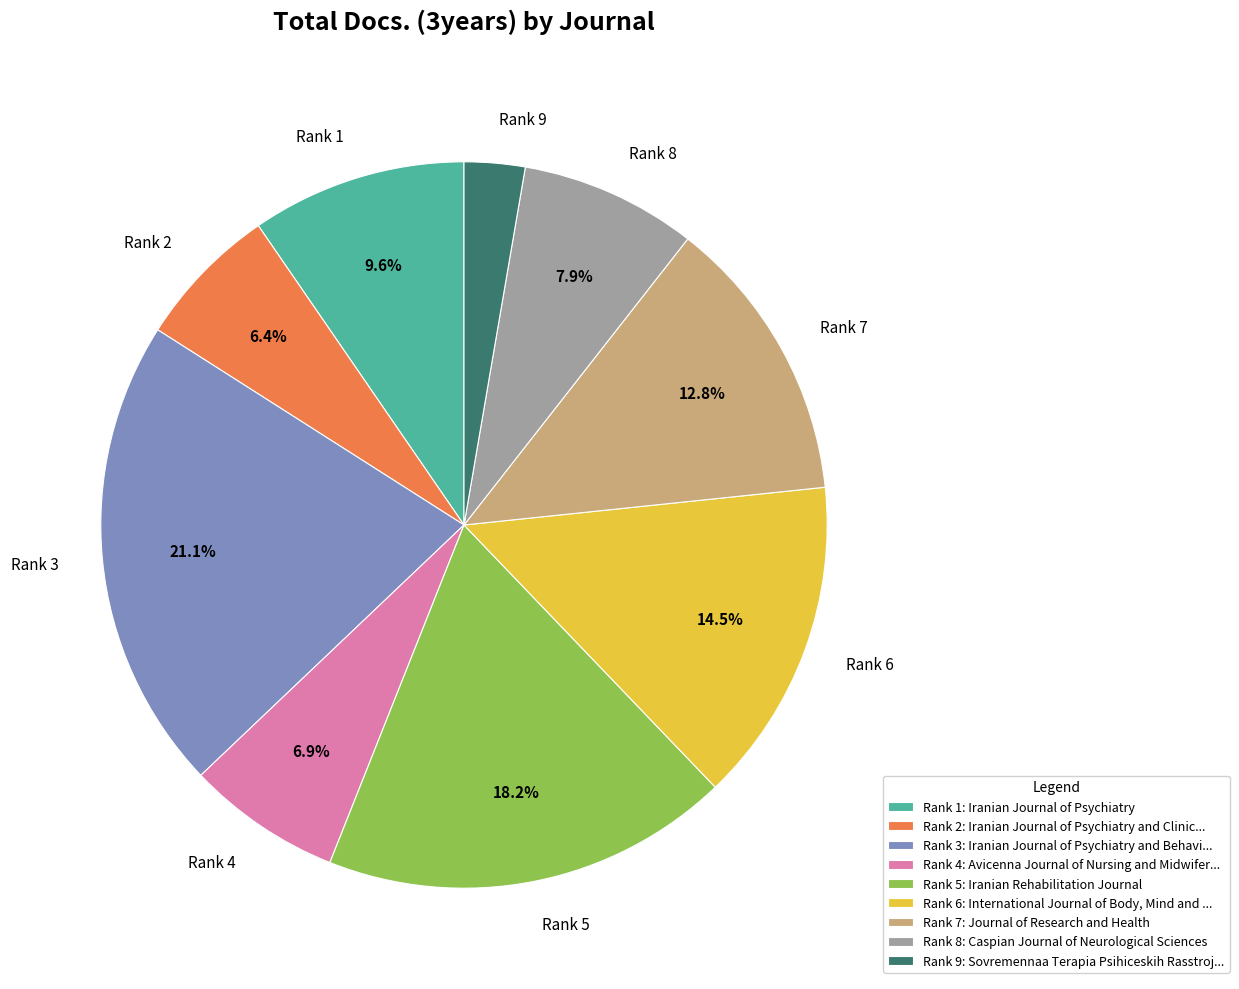

Combined, do Rank 4 and Rank 8 account for over 50%?

No